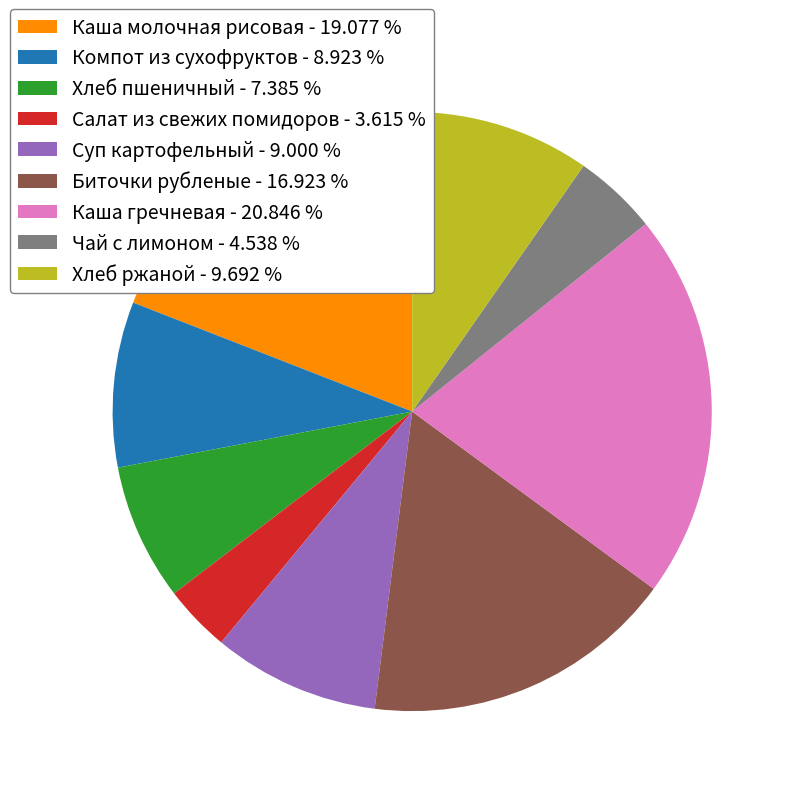

Is Каша молочная рисовая the majority of the pie?

No